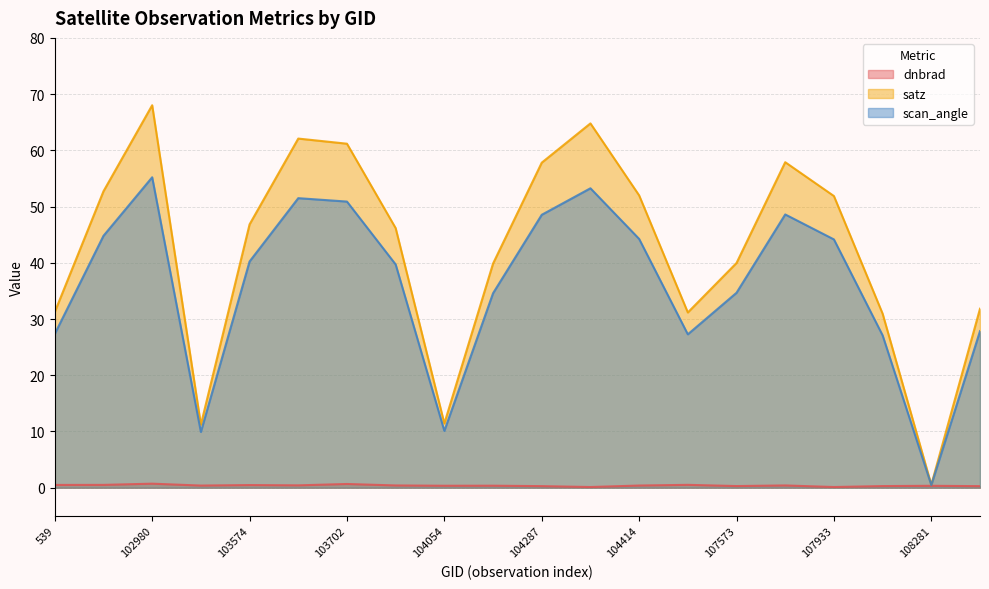

Which series has the largest total across all categories?

satz